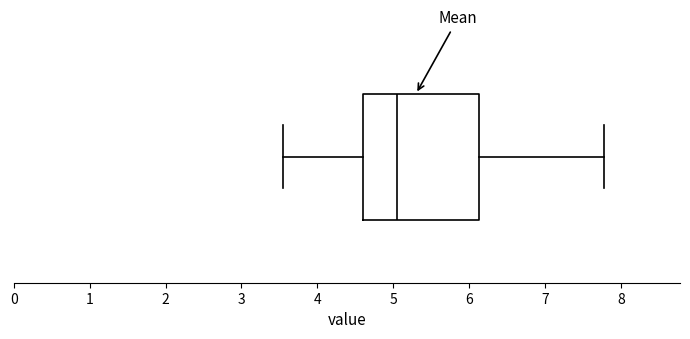

Where does the left whisker of the box end on the x-axis? The values are not printed on the chart, so give them approximately, as read against the axis.

3.6